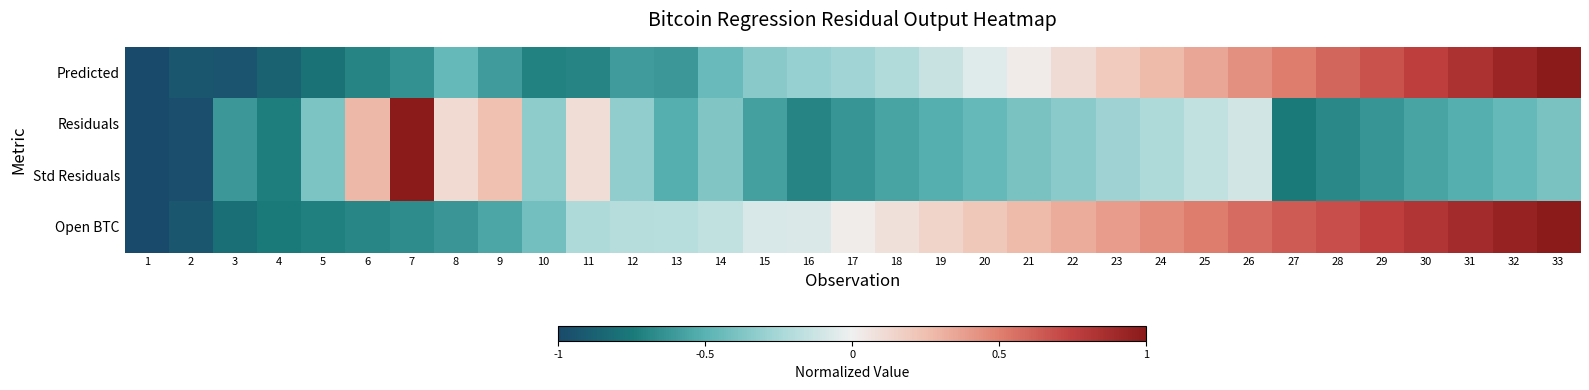

At which category is the sum across all series the highest?

33